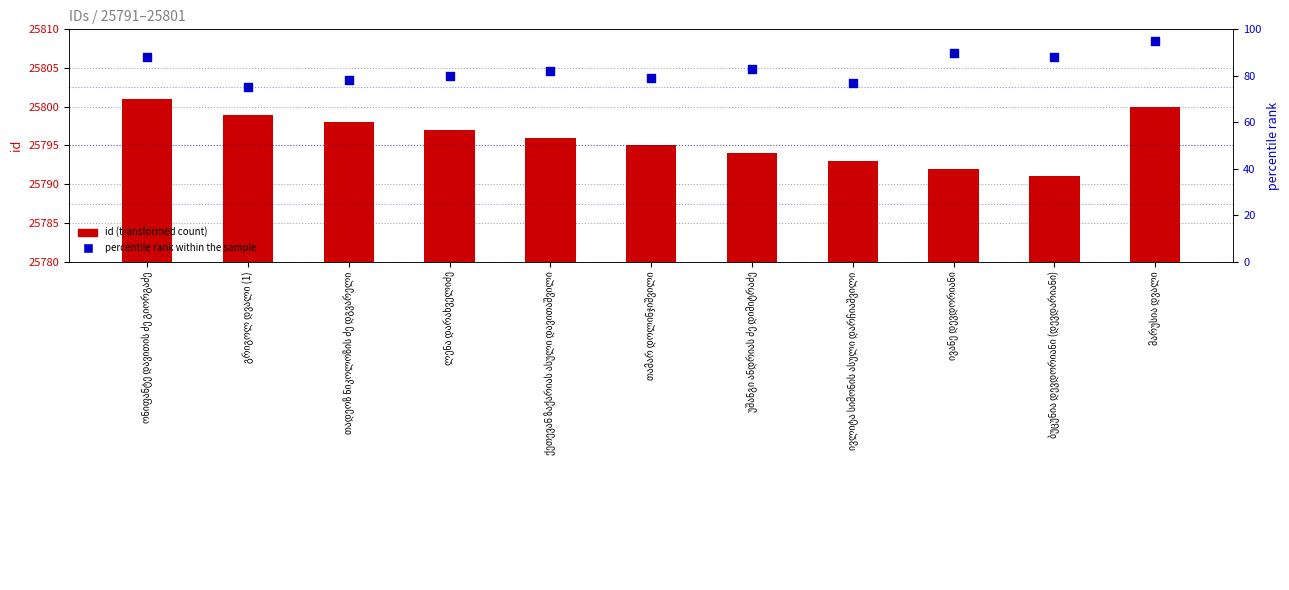

Which series has the widest spread of Y values?

percentile rank within the sample